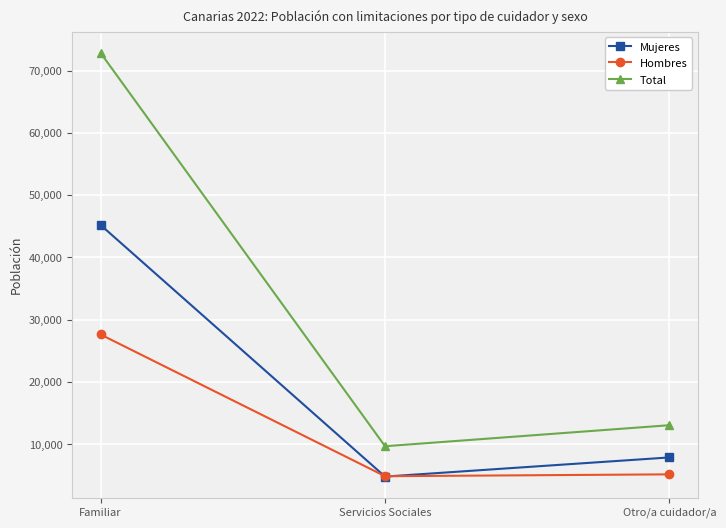

Rank the series at Familiar from highest to lowest value.

Total, Mujeres, Hombres